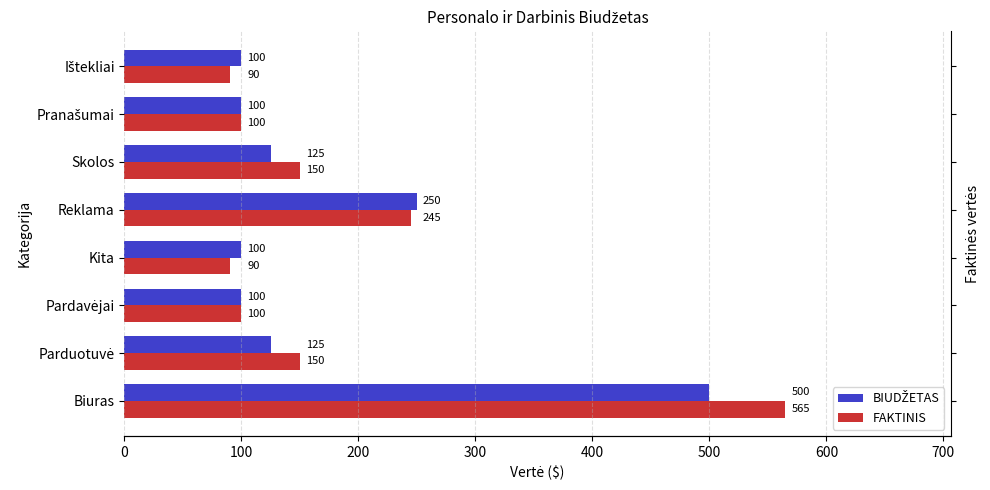

How many bars are there in total?

16